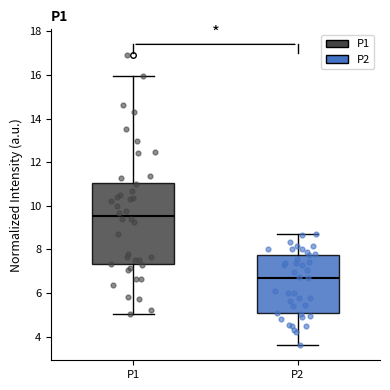

Which box has the highest median line?

P1